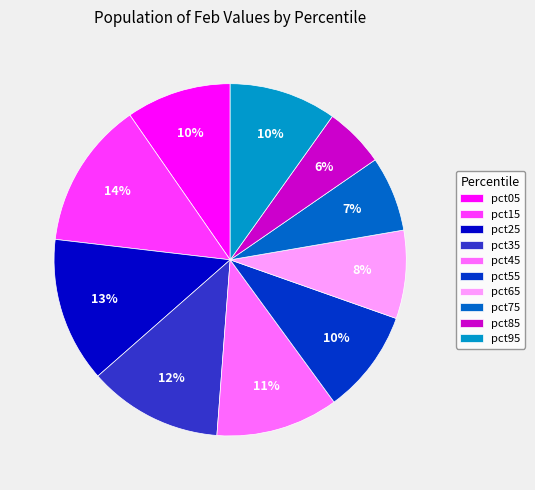

Approximately how many times larger is the value at pct05 compared to pct55?

1.0